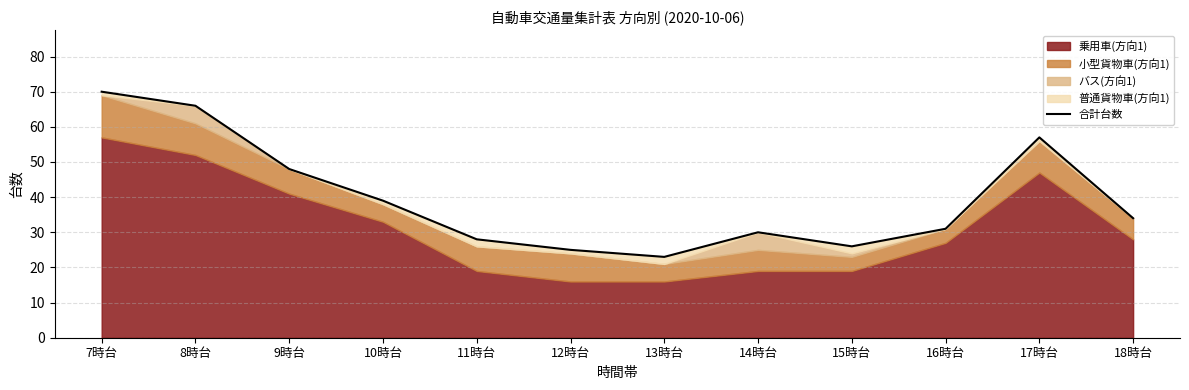

How many points are higher than both their immediate neighbors (excluding endpoints)?

2